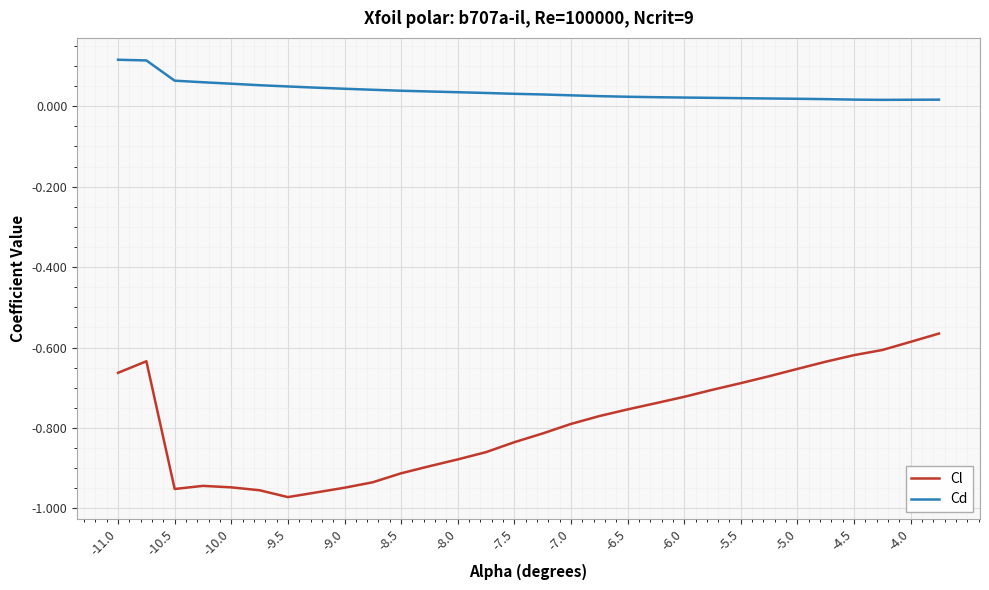

Rank the series by their maximum value, from lowest to highest.

Cl, Cd